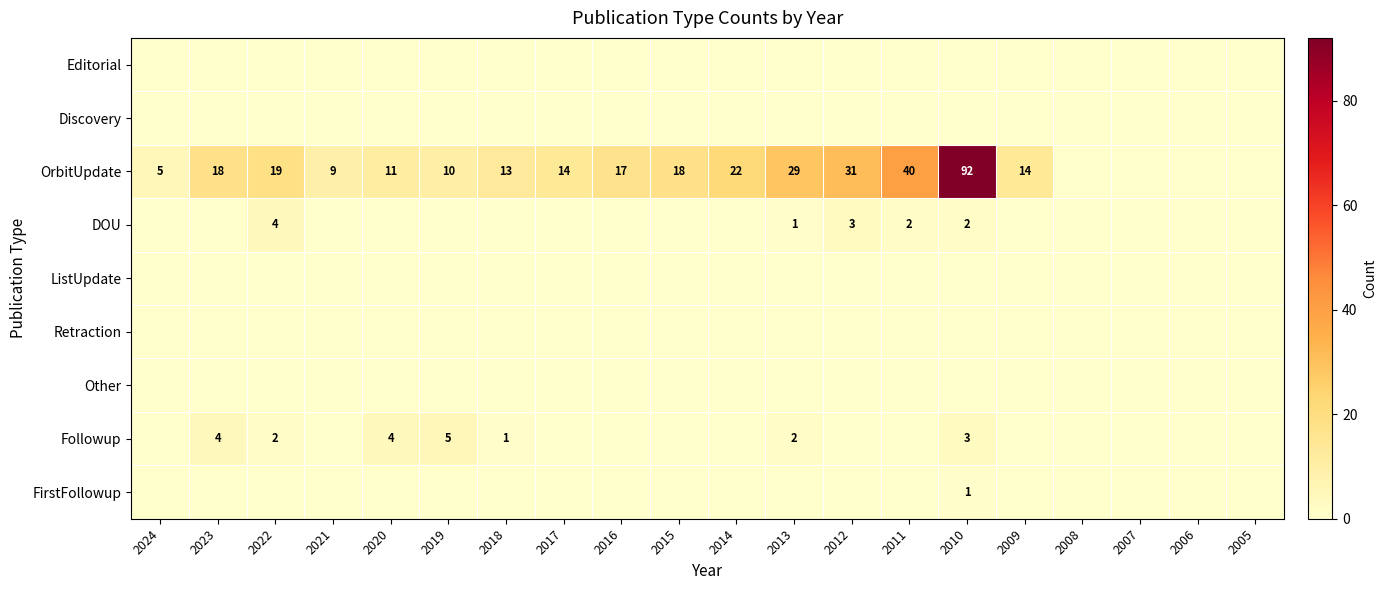

The value of OrbitUpdate at 2017 is 14. True or false?

True